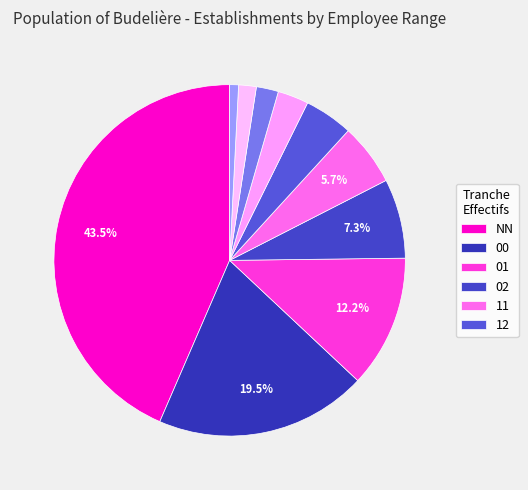

How many slices are in this pie chart?

10